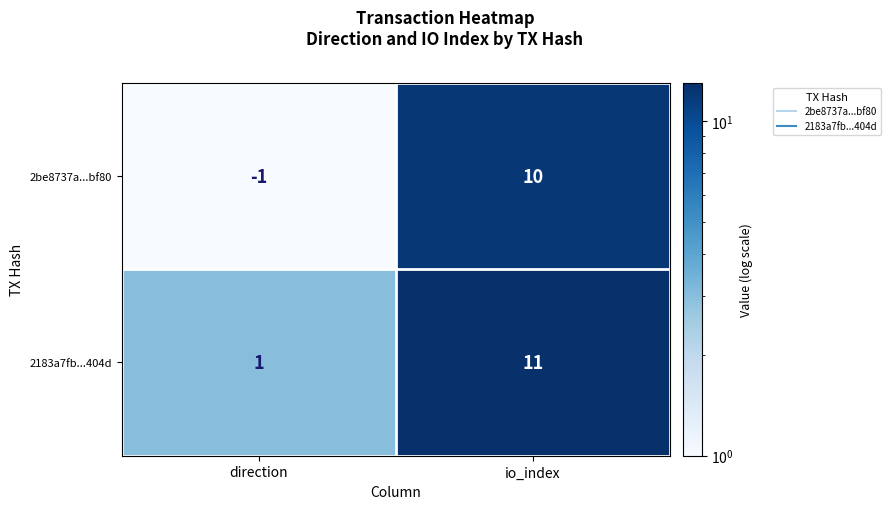

What is the difference between the maximum and minimum values in the 2be8737a...bf80 series?

11